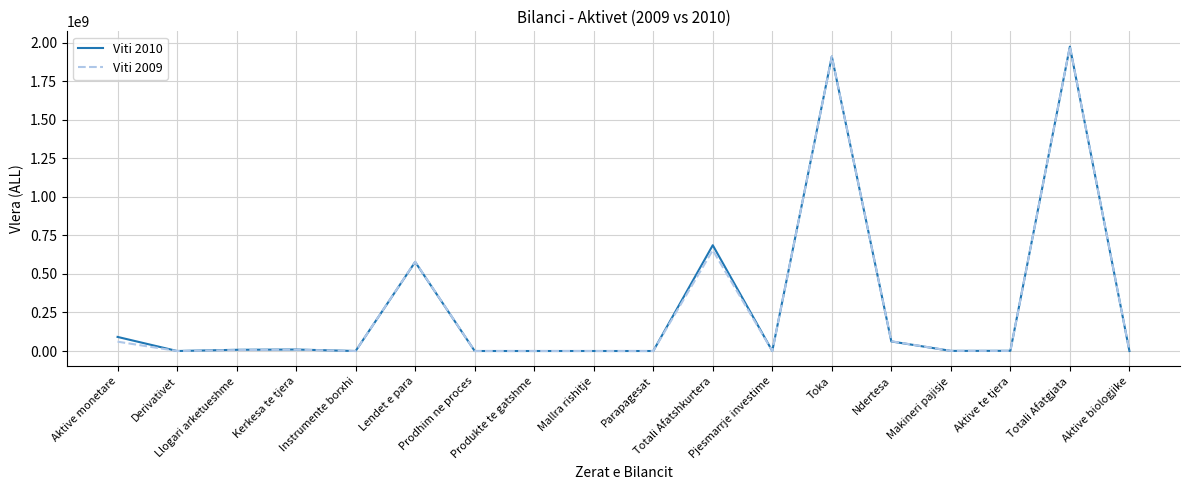

Is this an area chart (filled region under the line)?

No